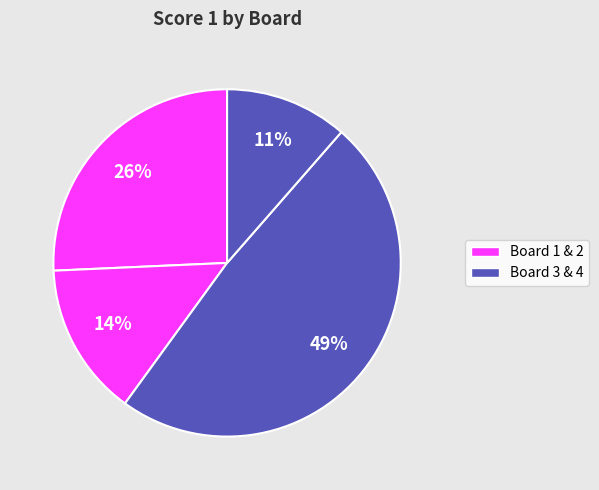

Count the number of slices in the pie.

4